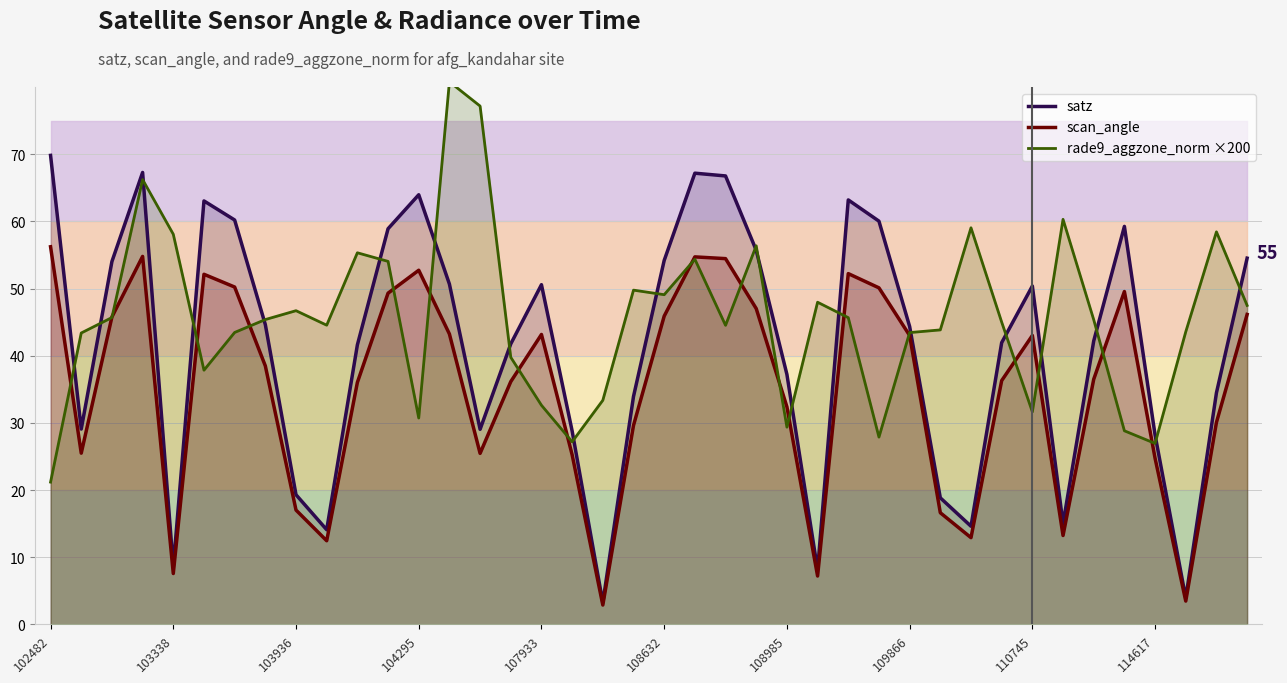

True or false: scan_angle has a value of 32.4 at 108985.

True